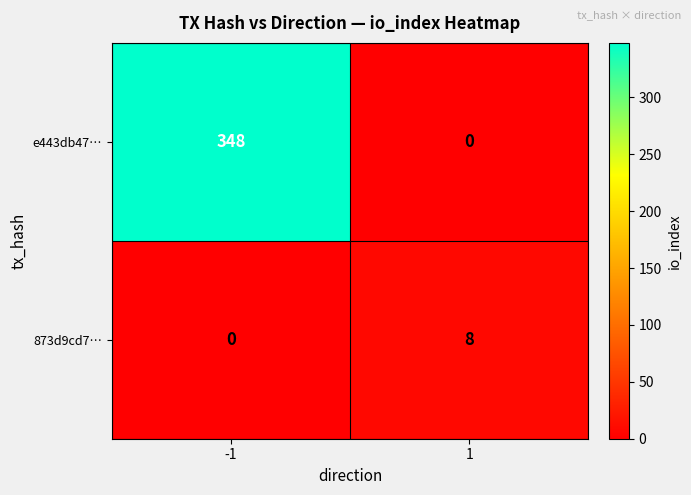

What is the difference between the maximum and minimum values in the 873d9cd7… series?

8